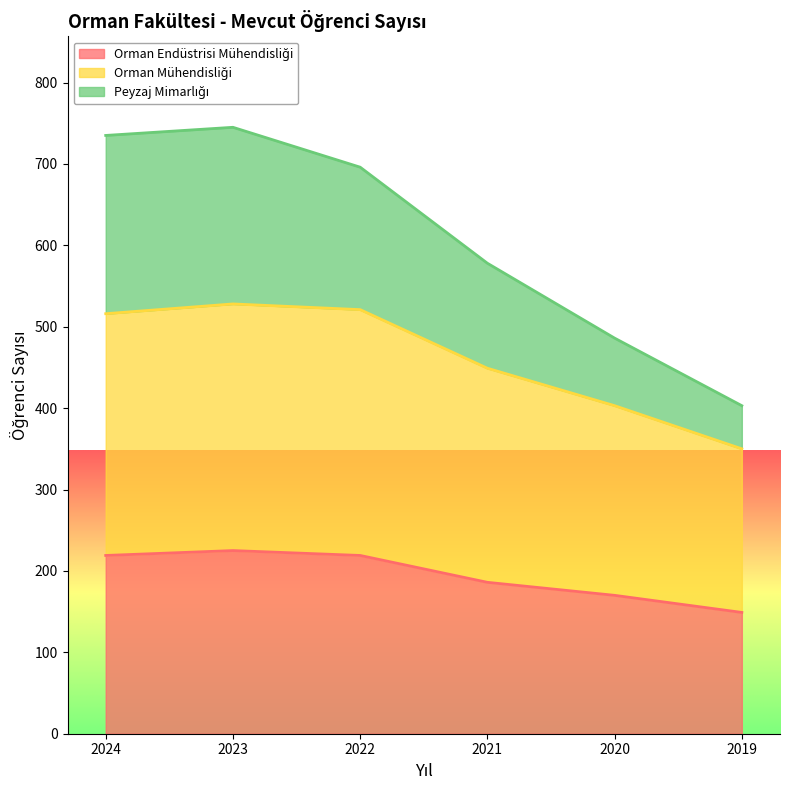

True or false: Orman Endüstrisi Mühendisliği has more than 2 interior local peaks.

False